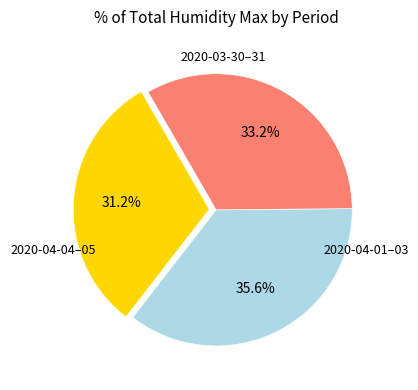

Is there any slice that represents more than half of the pie?

No